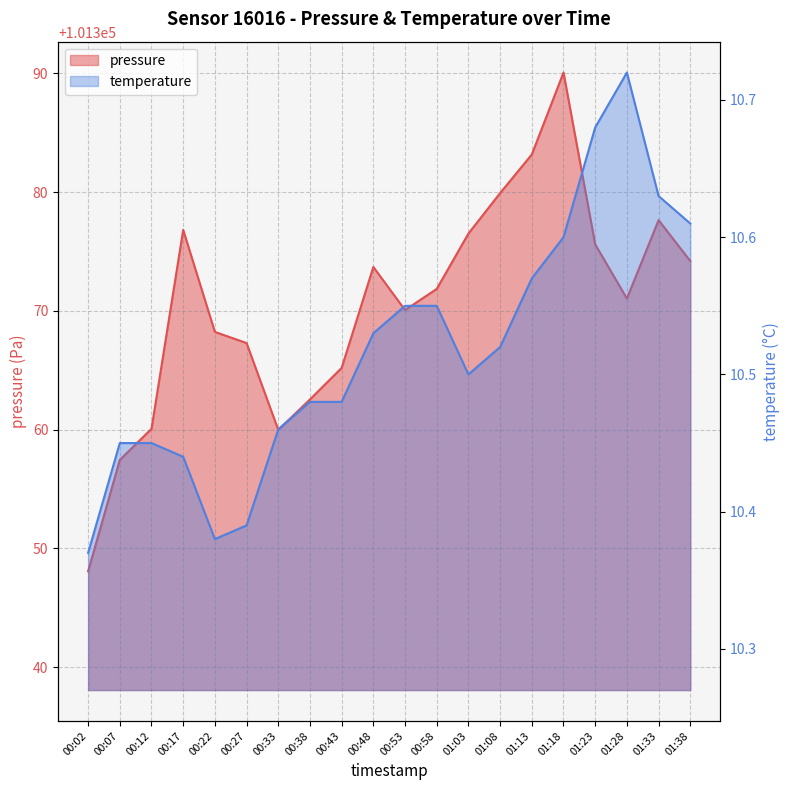

Rank the series at 00:33 from lowest to highest value.

temperature, pressure